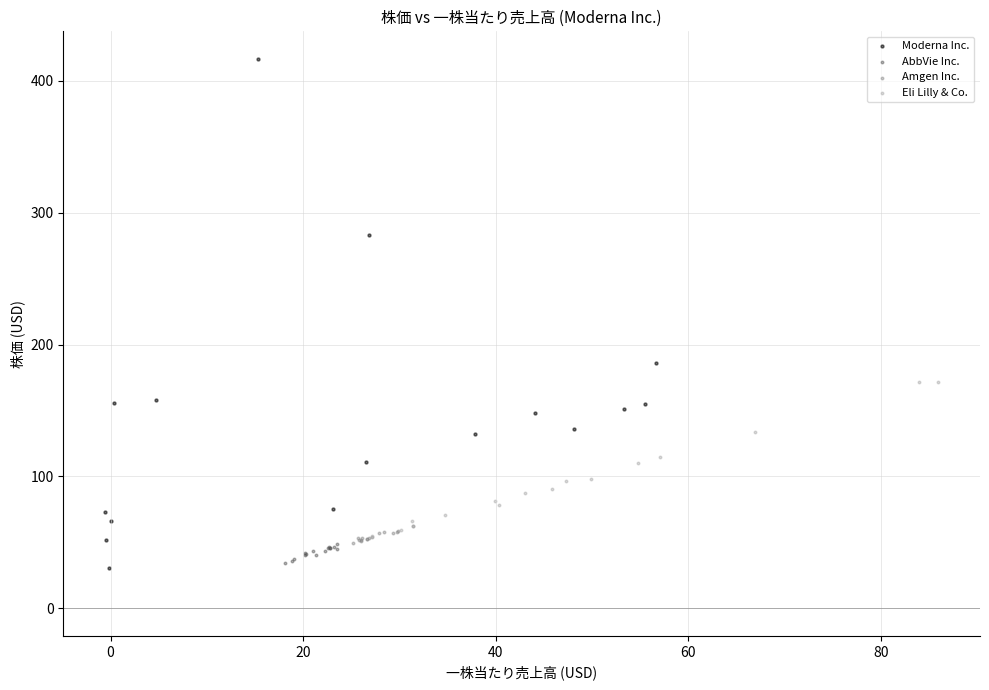

Which series has the largest Y range (max minus min)?

Moderna Inc.